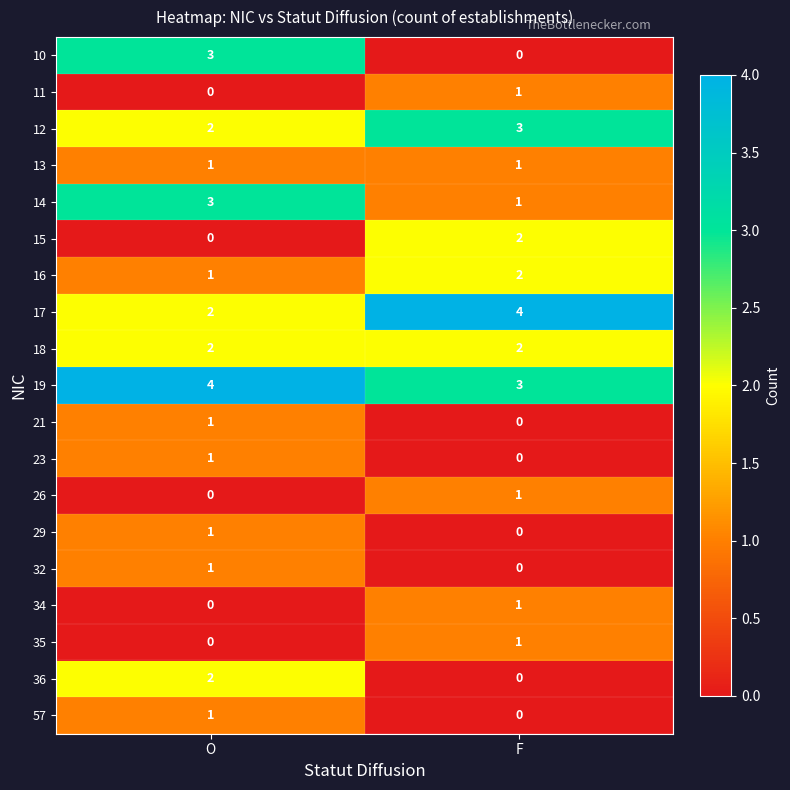

What is the sum of all 12 values?

5